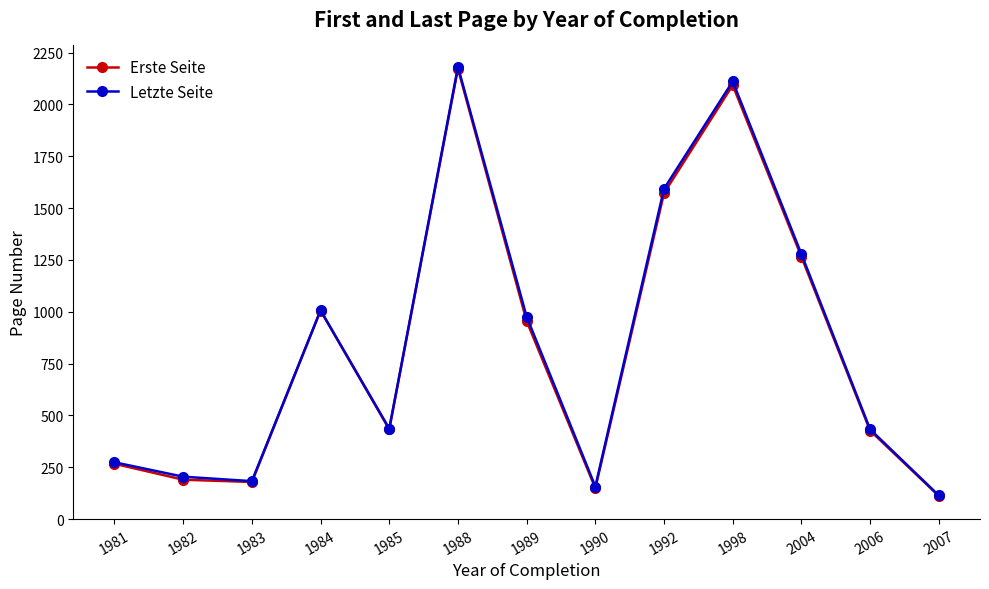

What is the difference between the maximum and second lowest values in the Letzte Seite series?

2024.0